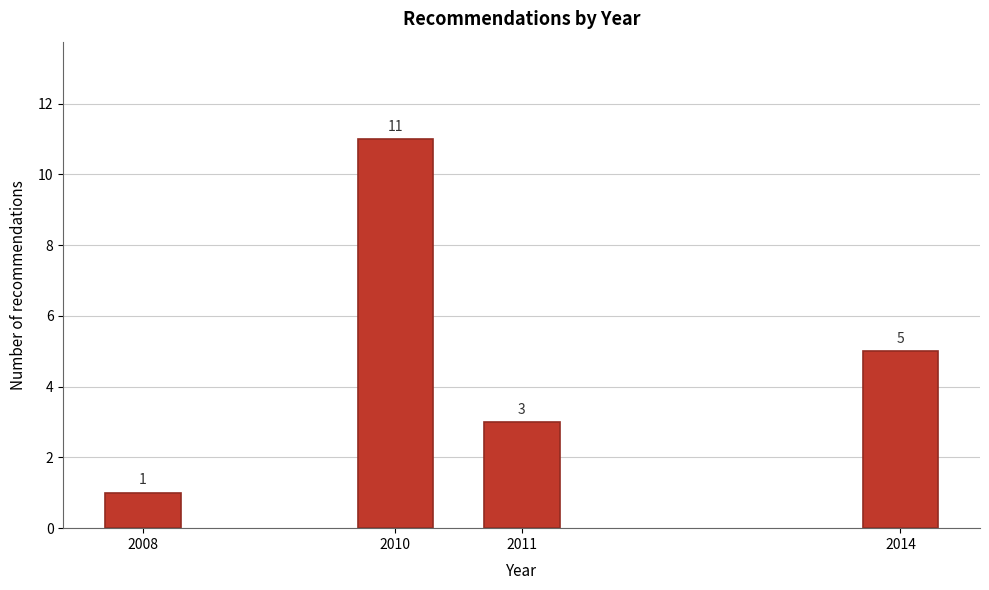

Reading left to right, extract all data points from this chart.

2008=1	2010=11	2011=3	2014=5